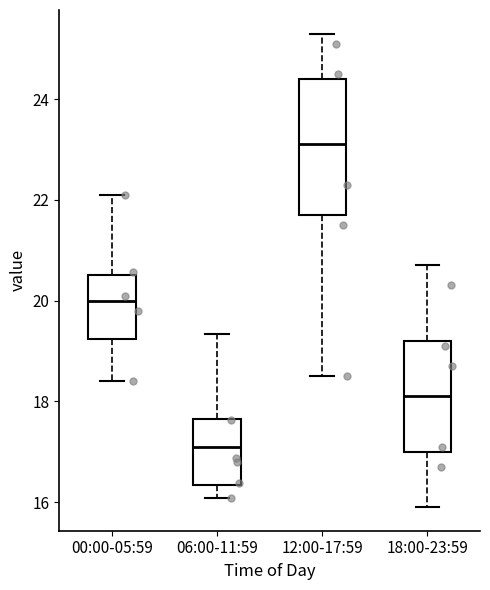

Which box's median line is the highest?

12:00-17:59